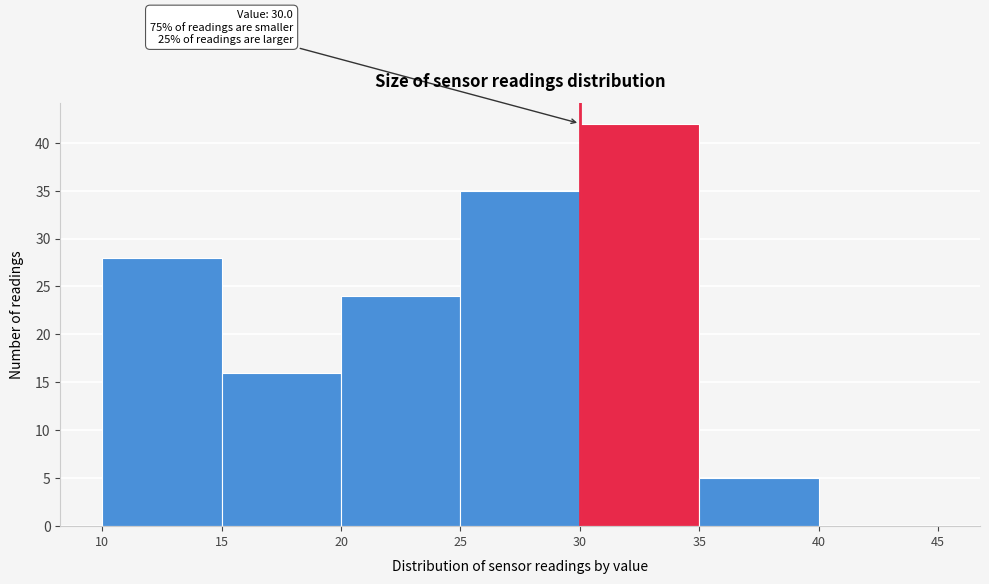

Which range on the x-axis has the tallest bar?

30 to 35